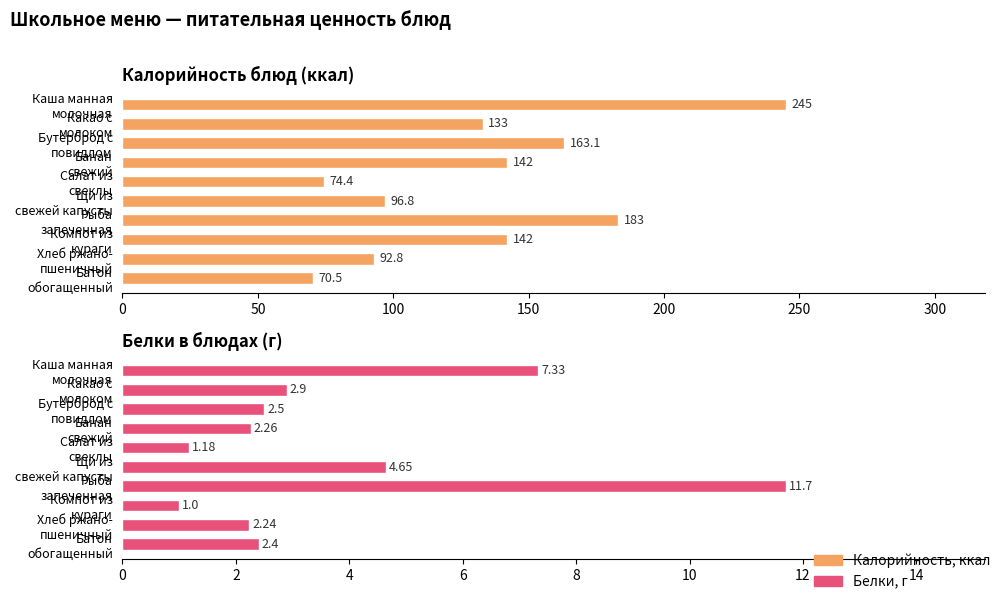

Reading left to right, extract all data points from this chart.

Калорийность, ккал: 245.0	133.0	163.1	142.0	74.4	96.8	183.0	142.0	92.8	70.5
Белки, г: 7.3	2.9	2.5	2.3	1.2	4.7	11.7	1.0	2.2	2.4